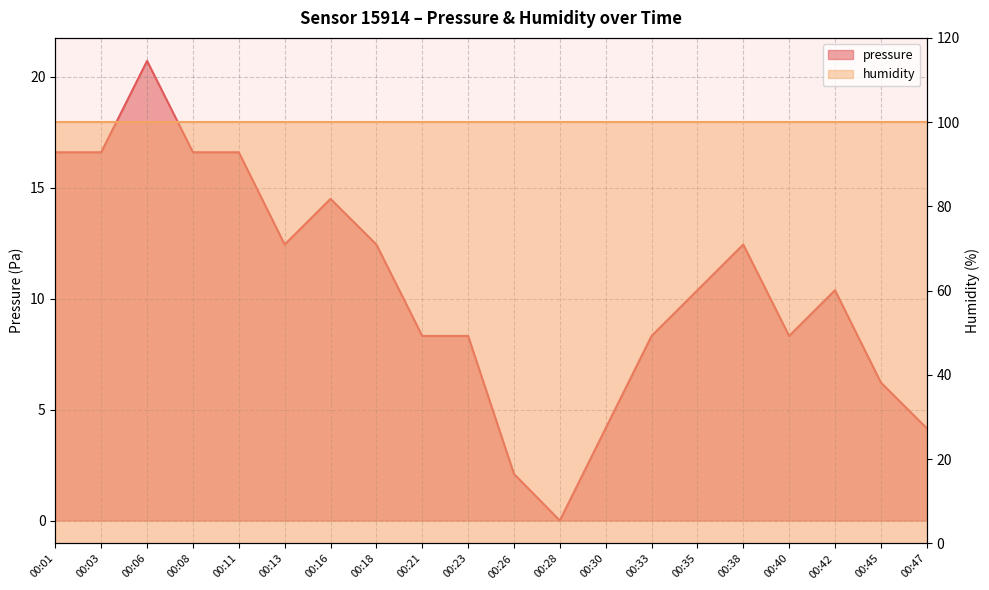

How many values exceed 10?

11